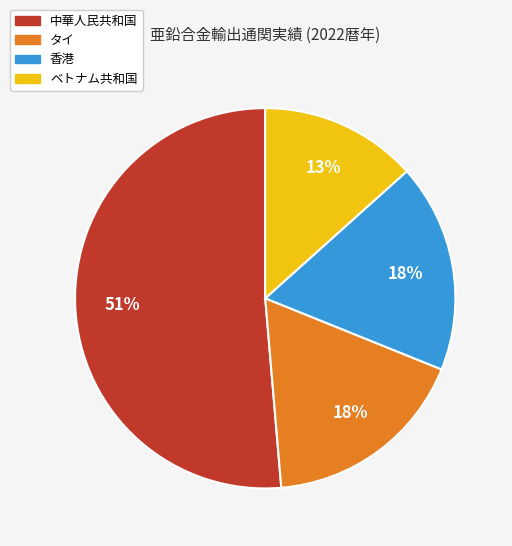

Does any single category account for the majority?

Yes